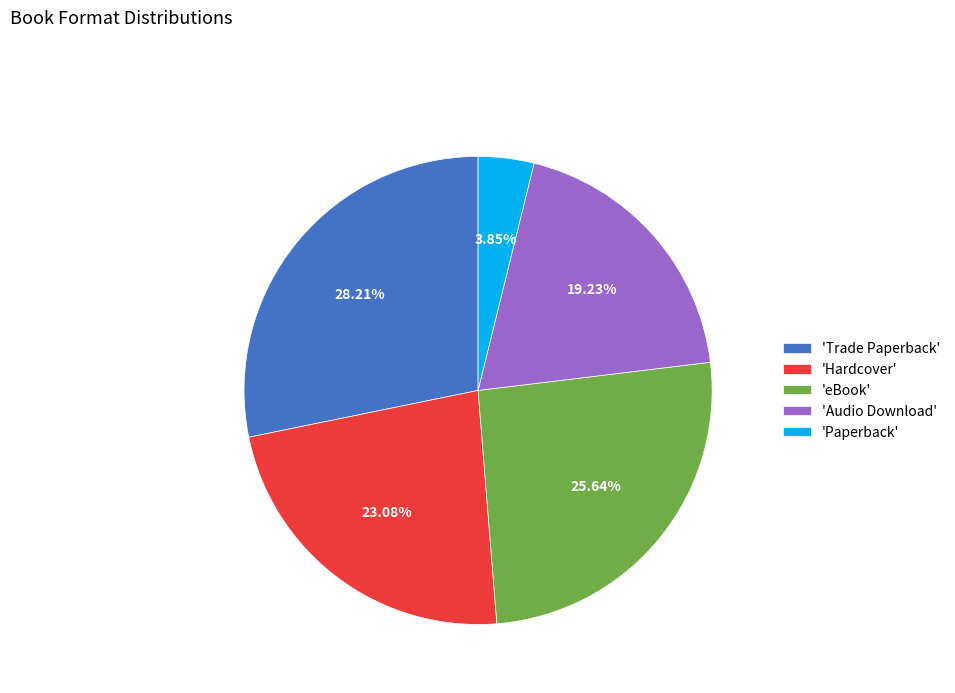

Combined, do 'Hardcover' and 'Trade Paperback' account for over 50%?

Yes